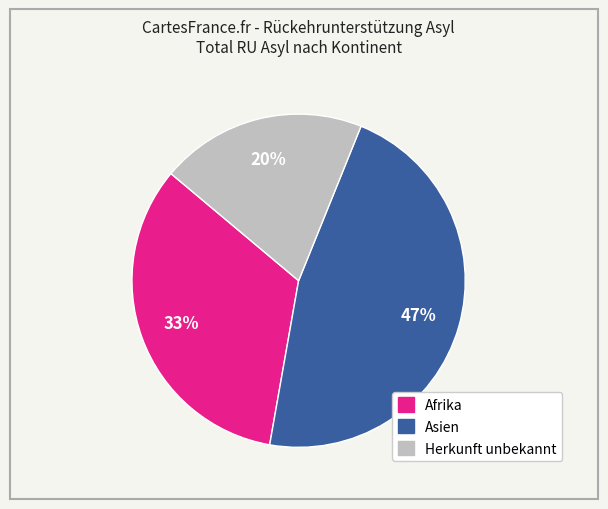

Does Afrika represent more than half of the total?

No